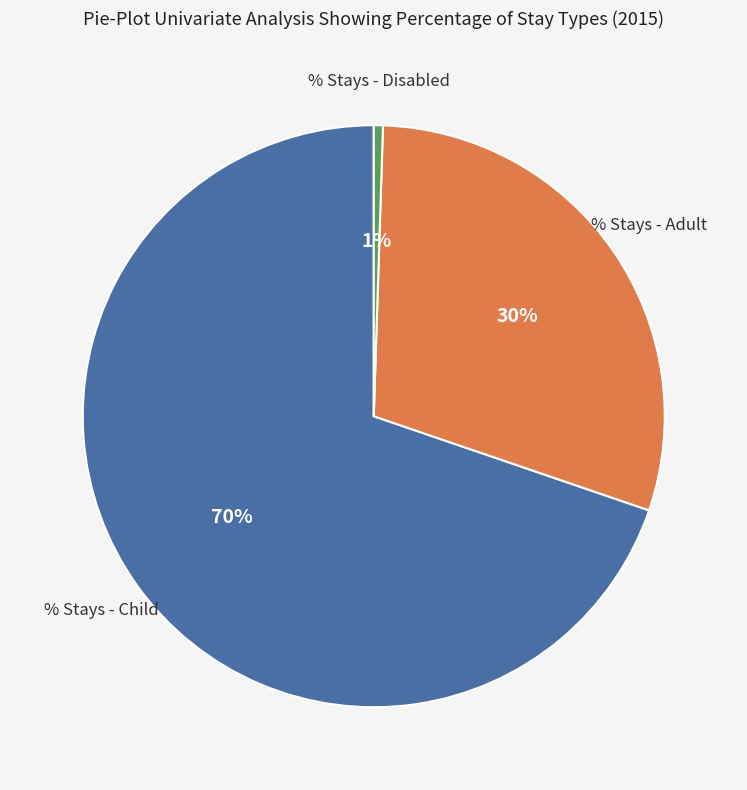

To the nearest percent, what is the average slice percentage?

33%